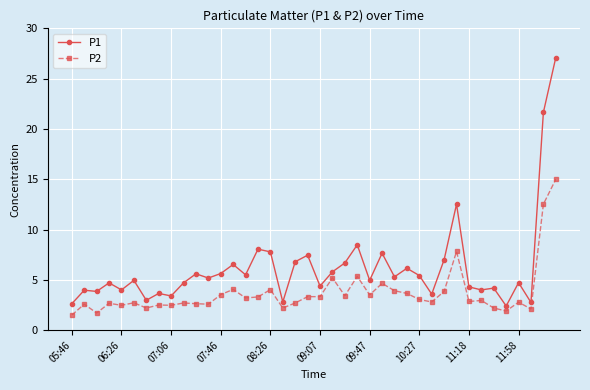

Count the number of data series in this chart.

2